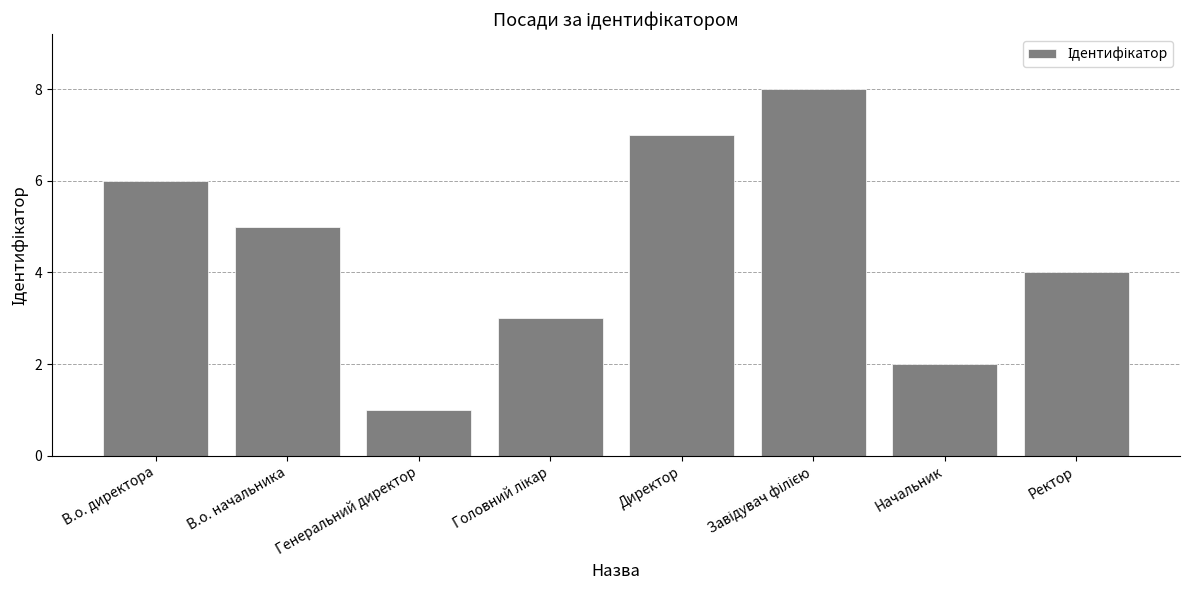

What is the difference between the second highest and second lowest values?

5